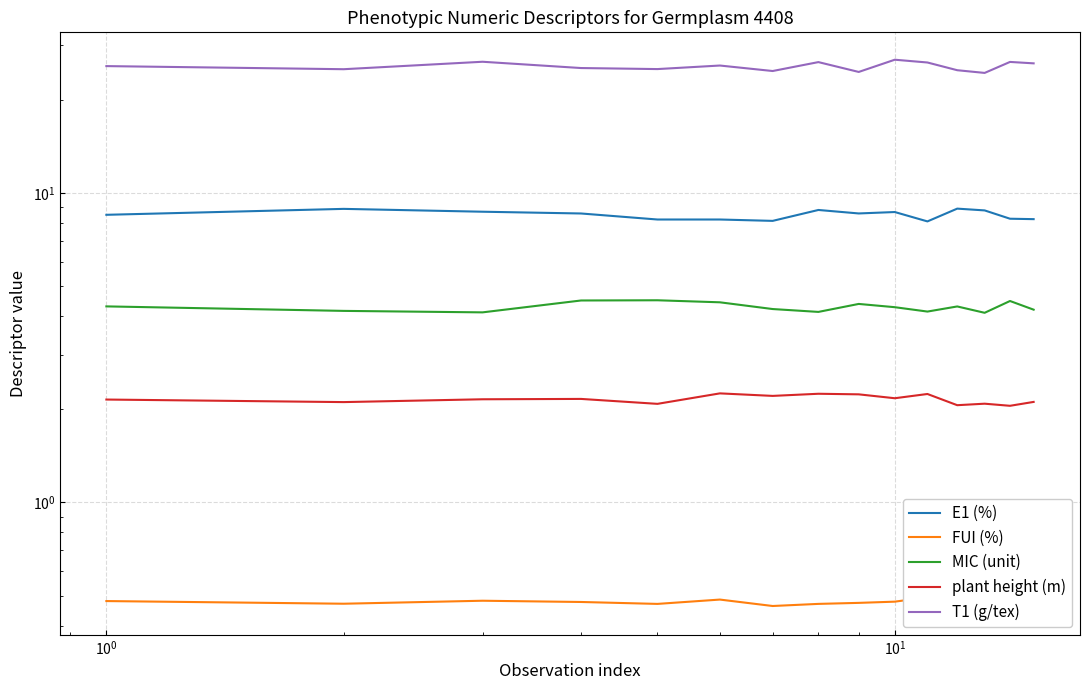

Reading right to left, extract all data points from this chart.

E1 (%): 8.2	8.3	8.8	8.9	8.1	8.7	8.6	8.8	8.1	8.2	8.2	8.6	8.7	8.9	8.5
FUI (%): 0.5	0.5	0.5	0.5	0.5	0.5	0.5	0.5	0.5	0.5	0.5	0.5	0.5	0.5	0.5
MIC (unit): 4.2	4.5	4.1	4.3	4.1	4.3	4.4	4.1	4.2	4.4	4.5	4.5	4.1	4.2	4.3
plant height (m): 2.1	2.1	2.1	2.1	2.2	2.2	2.2	2.2	2.2	2.3	2.1	2.2	2.2	2.1	2.1
T1 (g/tex): 26.2	26.5	24.4	24.9	26.4	27.0	24.6	26.5	24.8	25.8	25.1	25.3	26.5	25.1	25.7